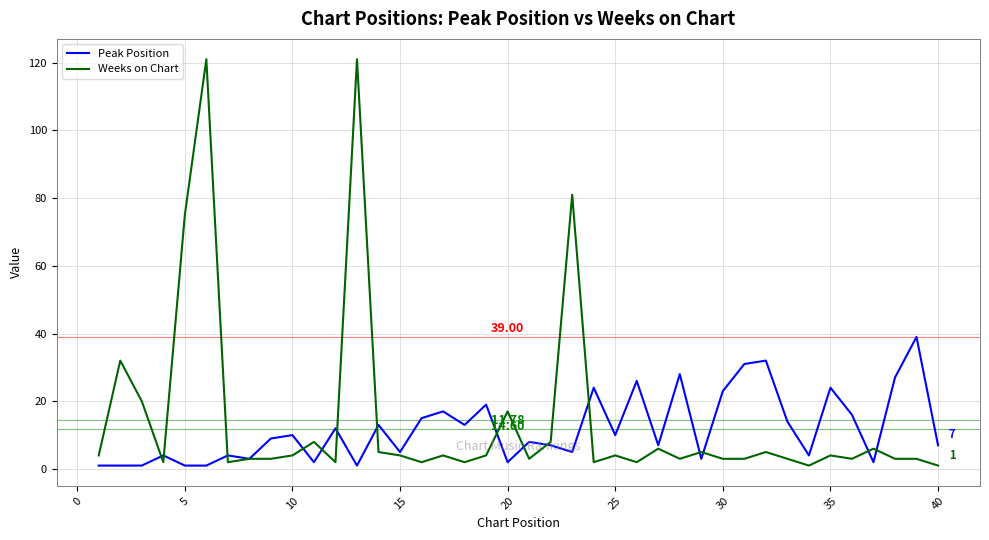

At how many categories does at least one series exceed 86?

2